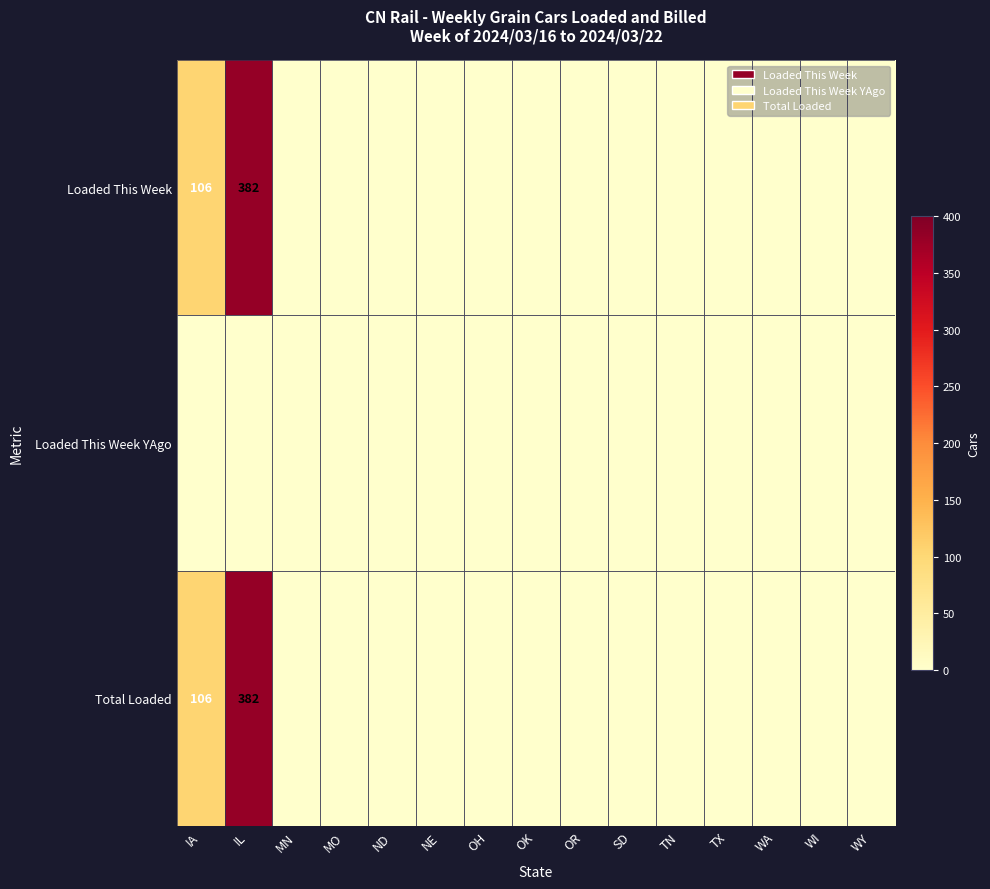

True or false: Total Loaded has a value of 106 at IA.

True